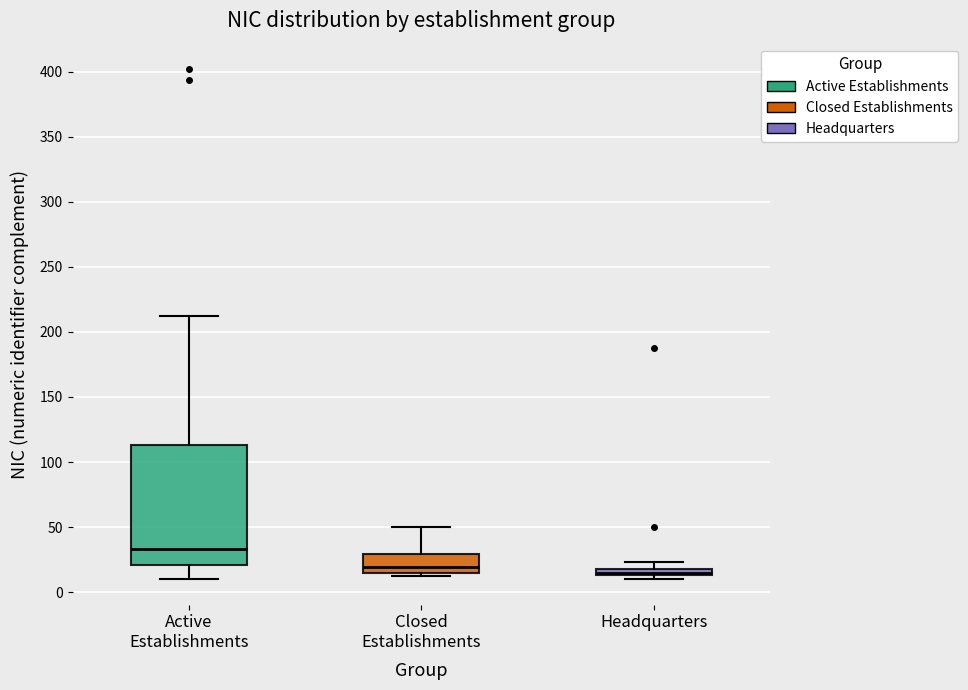

Comparing the boxes themselves (not the whiskers), which one is the tallest?

Active Establishments